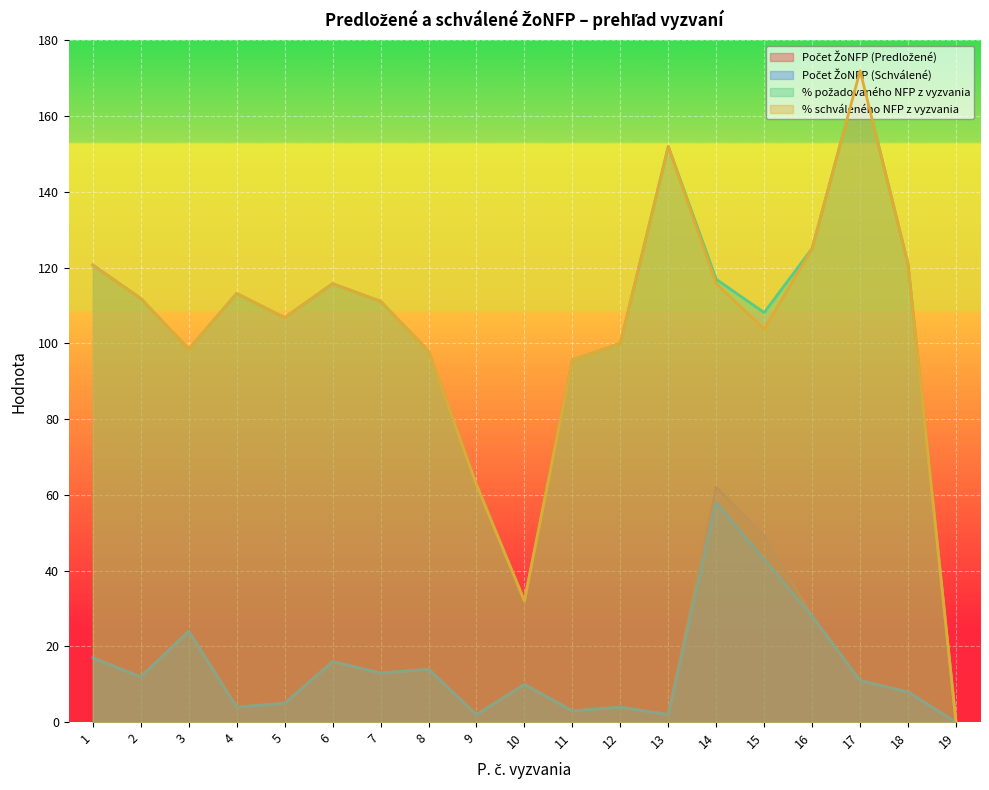

True or false: % schváleného NFP z vyzvania and % požadovaného NFP z vyzvania cross at least once.

False